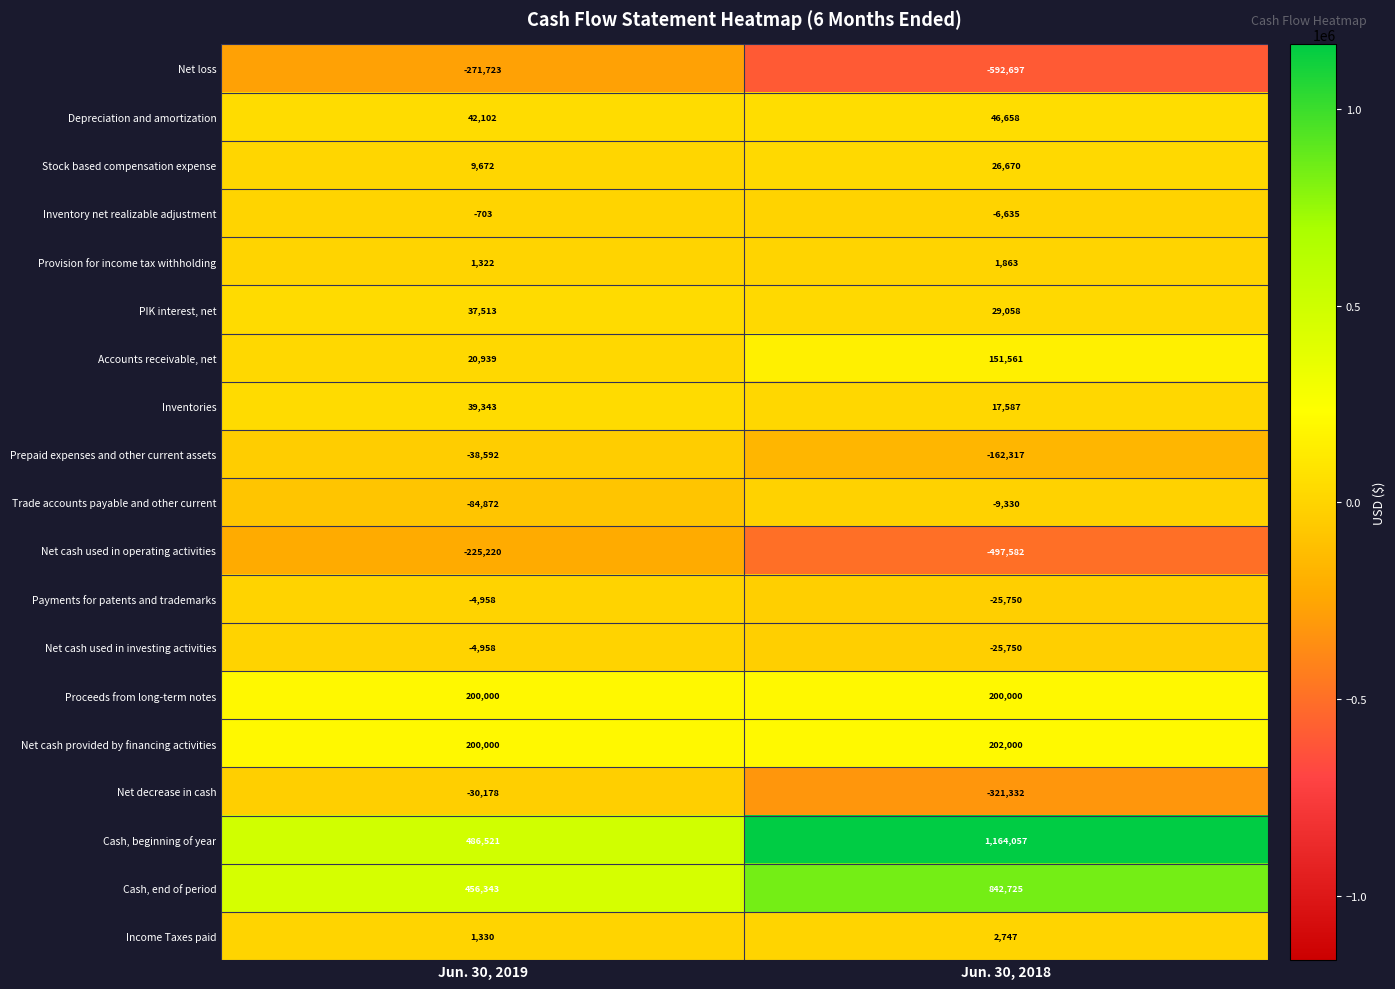

The Net cash provided by financing activities series shows 93186 at Jun. 30, 2019. True or false?

False